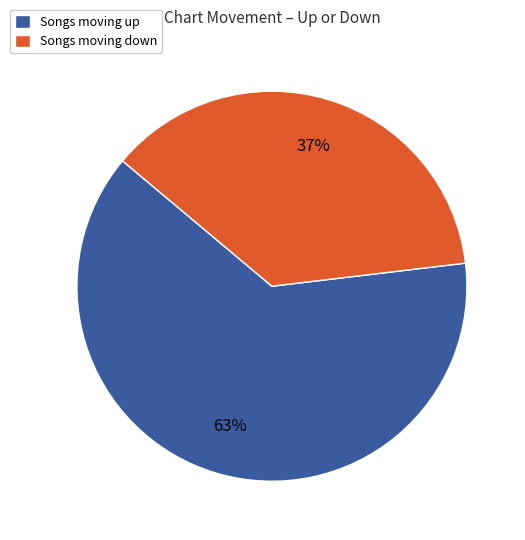

What is the largest slice in the pie chart?

Songs moving up